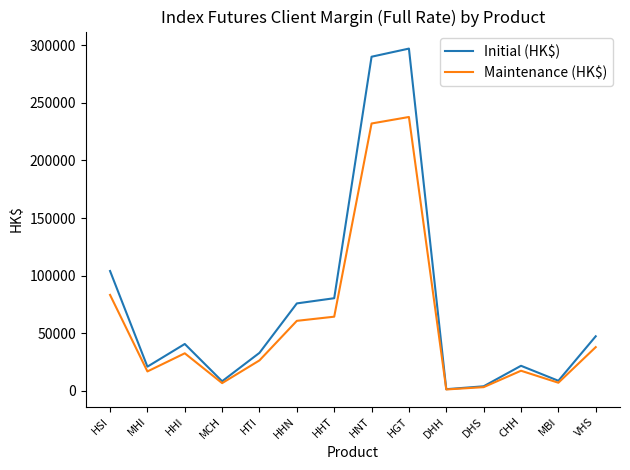

Where is Initial (HK$) nearest to the value 149237?

HSI